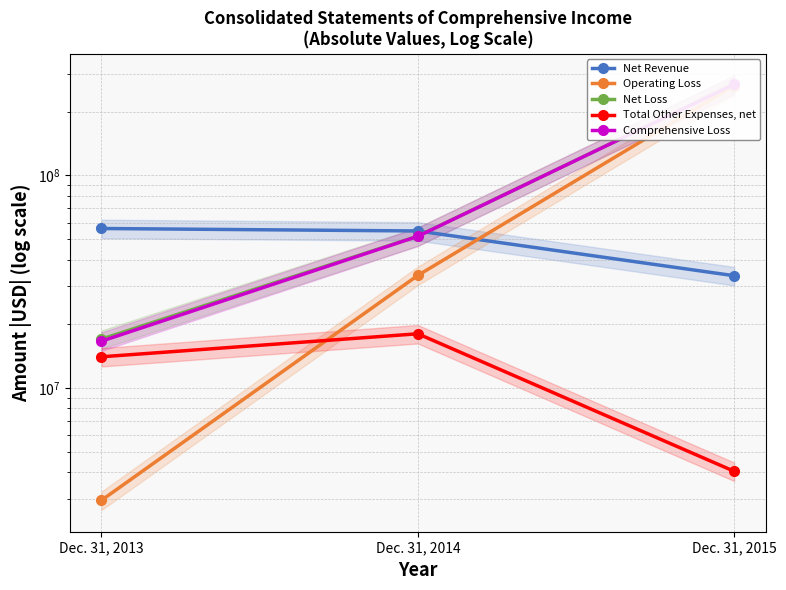

Reading left to right, what are all the values shown in this chart?

Net Revenue: Dec. 31, 2013=56256756	Dec. 31, 2014=54763678	Dec. 31, 2015=33715955
Operating Loss: Dec. 31, 2013=2954345	Dec. 31, 2014=33831017	Dec. 31, 2015=264662870
Net Loss: Dec. 31, 2013=16953032	Dec. 31, 2014=51796181	Dec. 31, 2015=268707322
Total Other Expenses, net: Dec. 31, 2013=13998687	Dec. 31, 2014=17965164	Dec. 31, 2015=4044452
Comprehensive Loss: Dec. 31, 2013=16585739	Dec. 31, 2014=51687356	Dec. 31, 2015=268556336